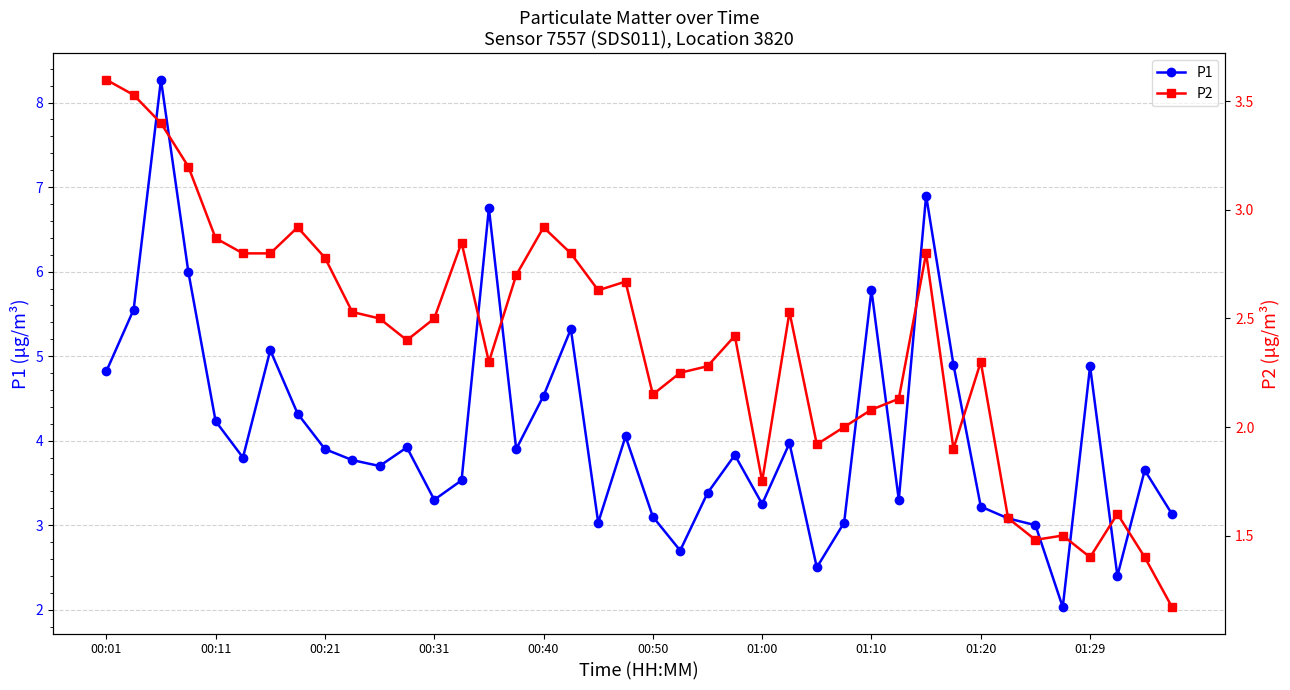

What is the maximum value for P1?

8.3